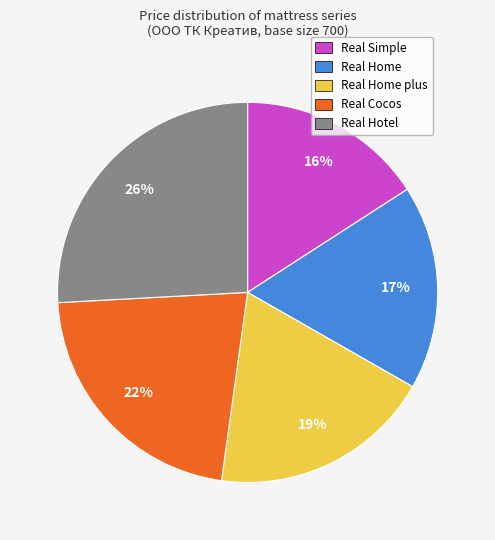

To the nearest percent, what is the average slice percentage?

20%